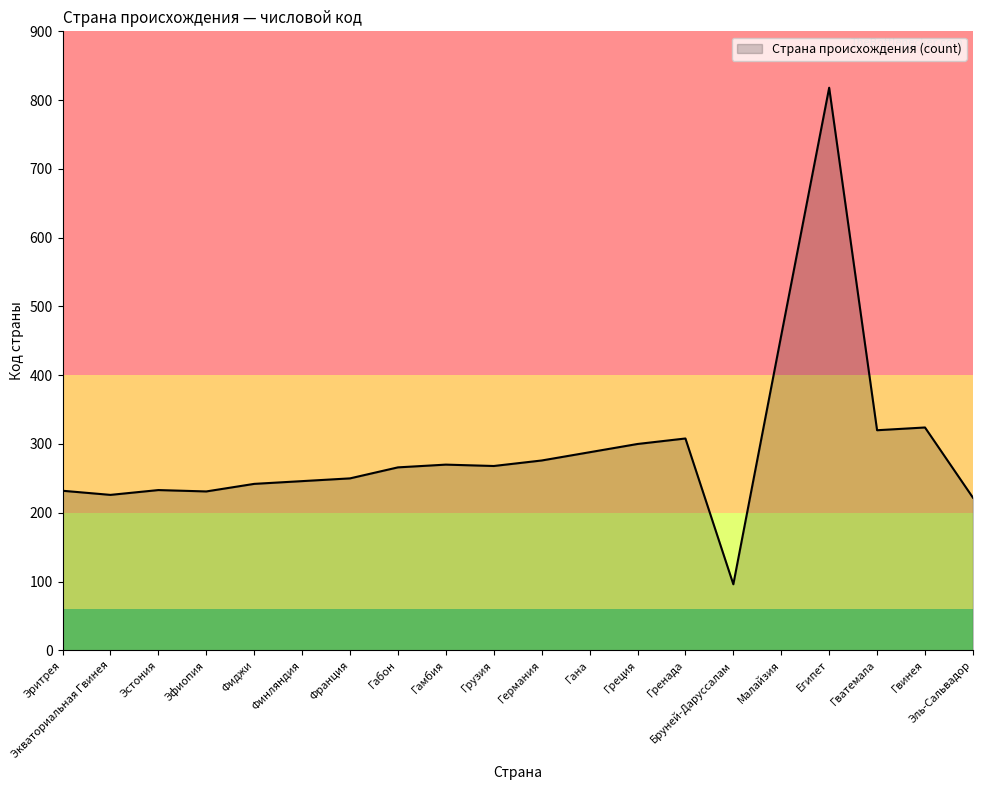

What is the approximate value at Эль-Сальвадор, to the nearest 10?

220